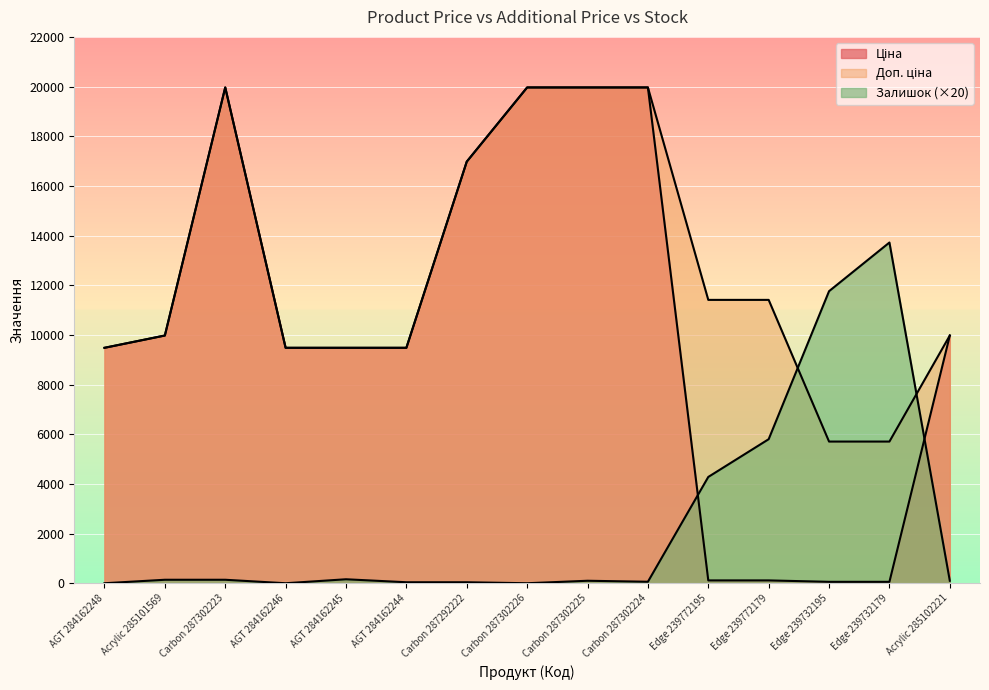

Is the value of Ціна at Carbon 287292222 greater than the value of Доп. ціна at Edge 239772179?

Yes